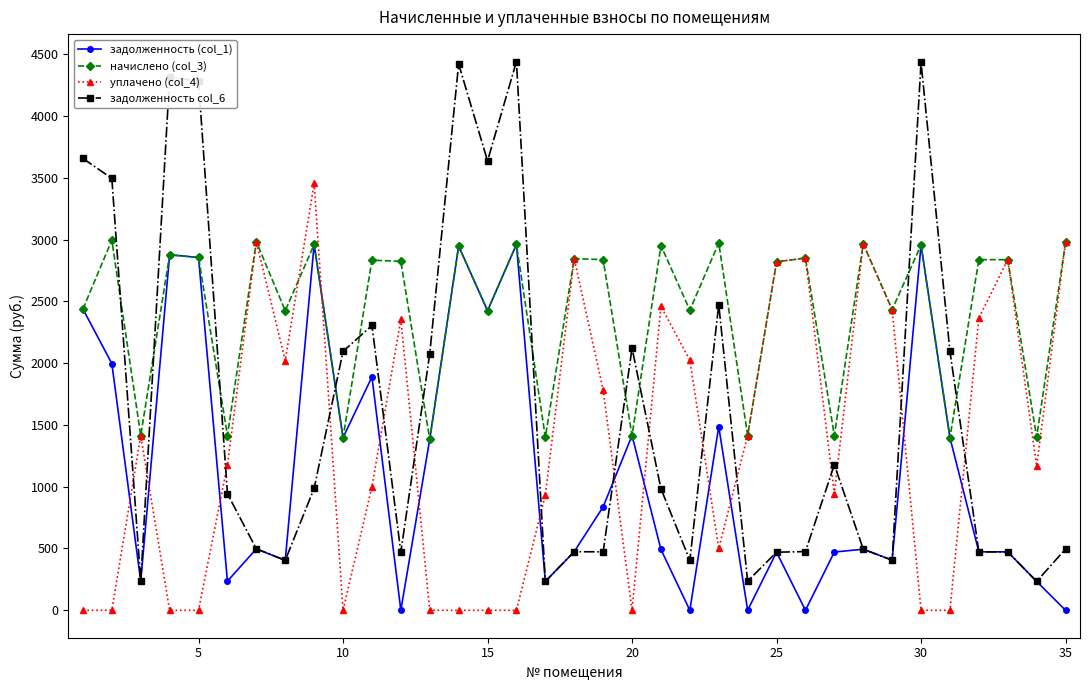

True or false: уплачено (col_4) has more than 1 points higher than both neighbors.

True